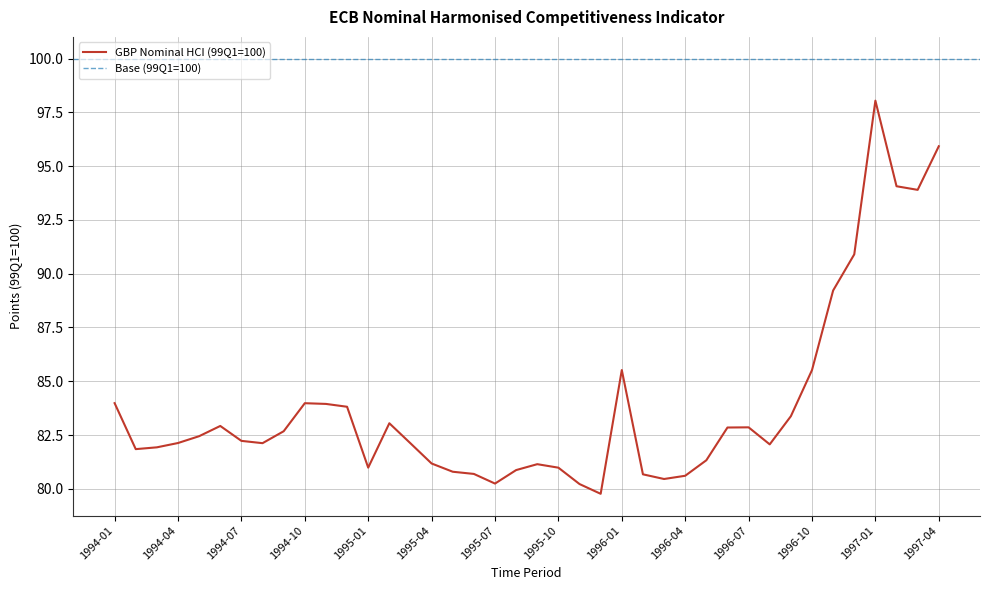

What is the highest value of the GBP Nominal HCI (99Q1=100) series?

98.0